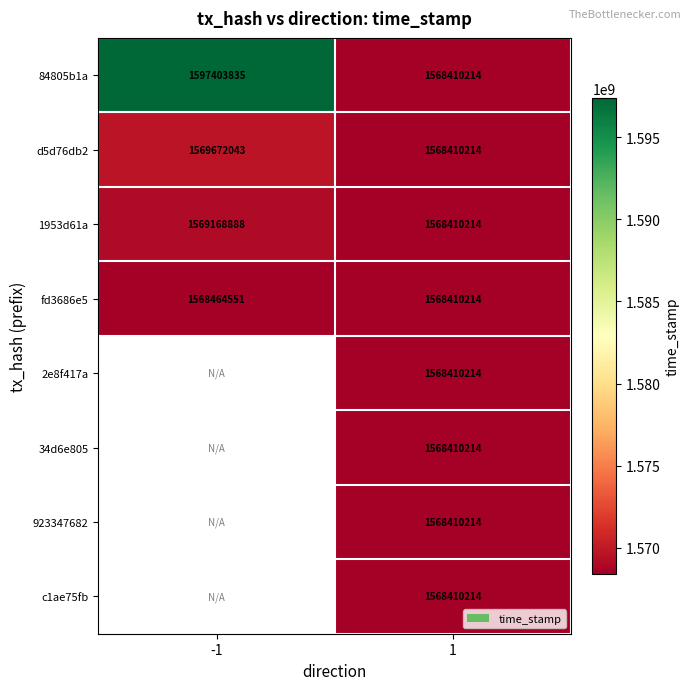

What is the difference between the 84805b1a values at -1 and 1?

28993621